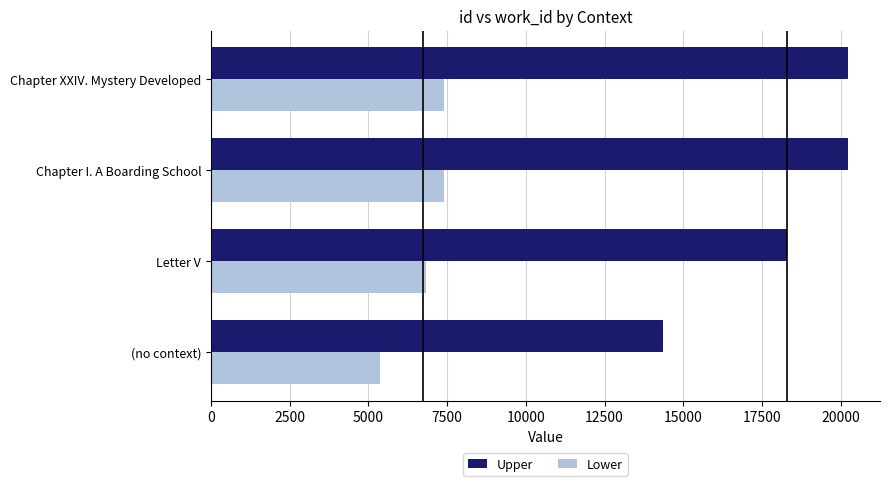

How many Lower values are between 6825 and 7396?

3